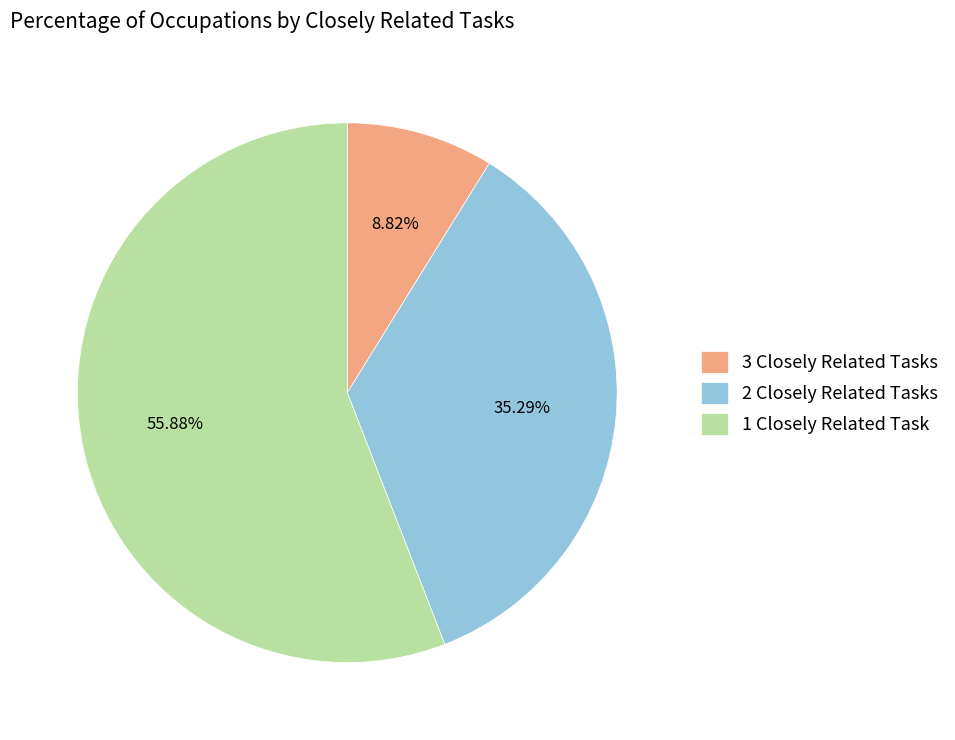

What is the ratio of the value at 1 Closely Related Task to the value at 2 Closely Related Tasks?

1.6